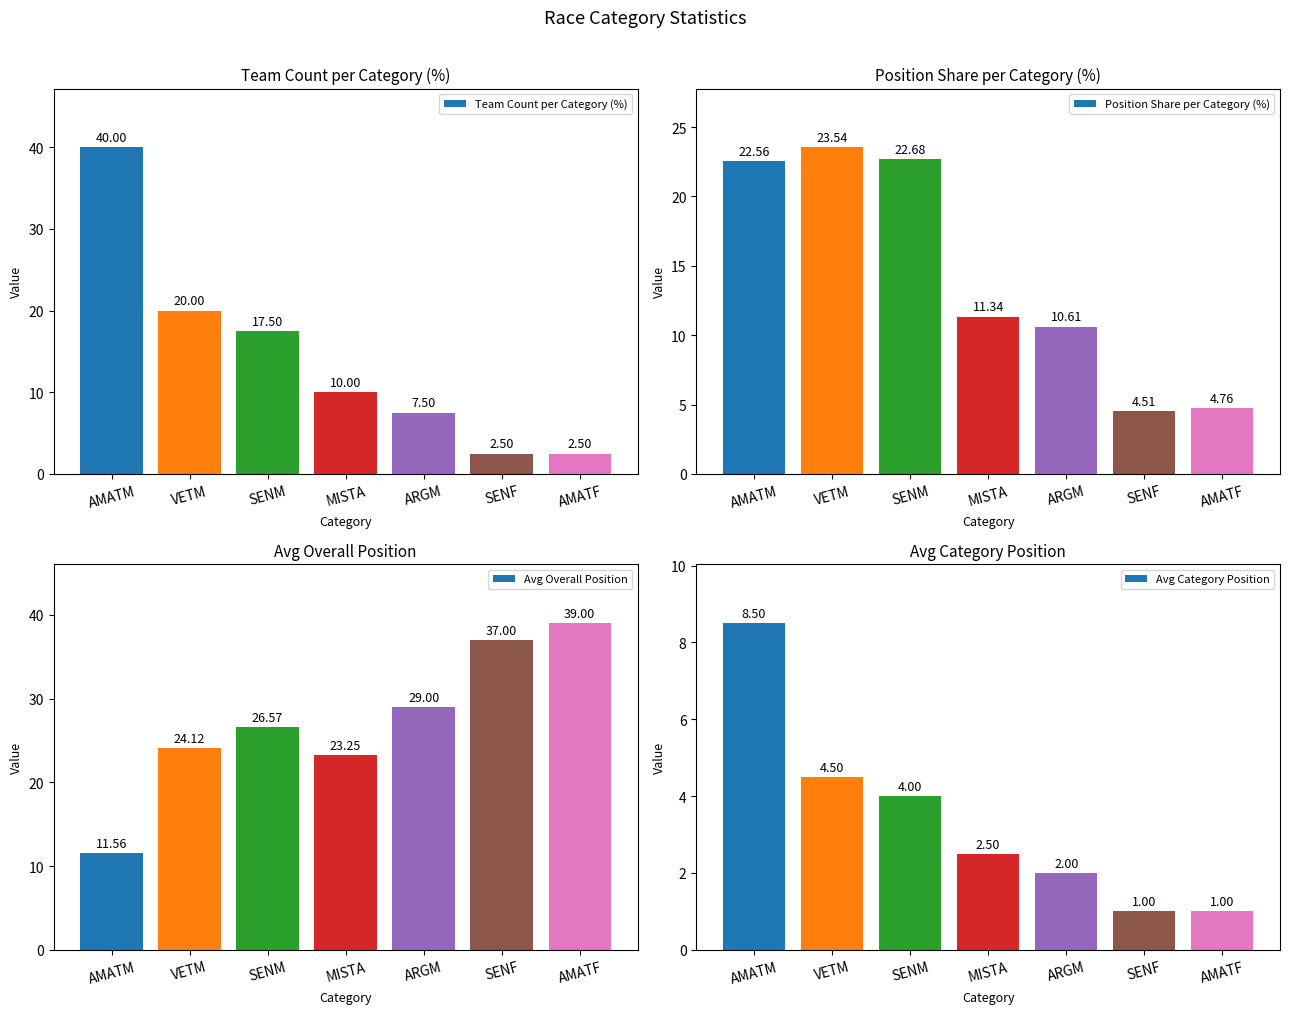

What is the spread (max minus min) of values at MISTA?

20.8